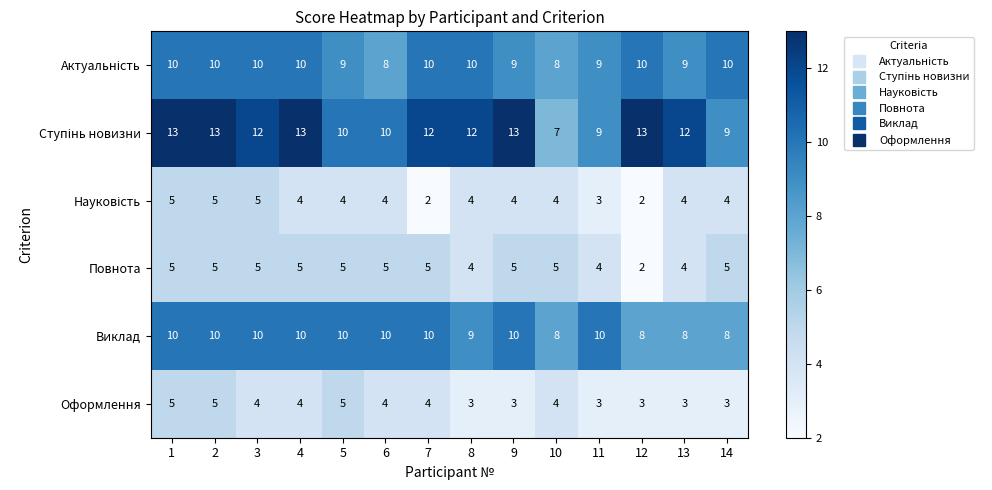

What is the highest value of the Оформлення series?

5